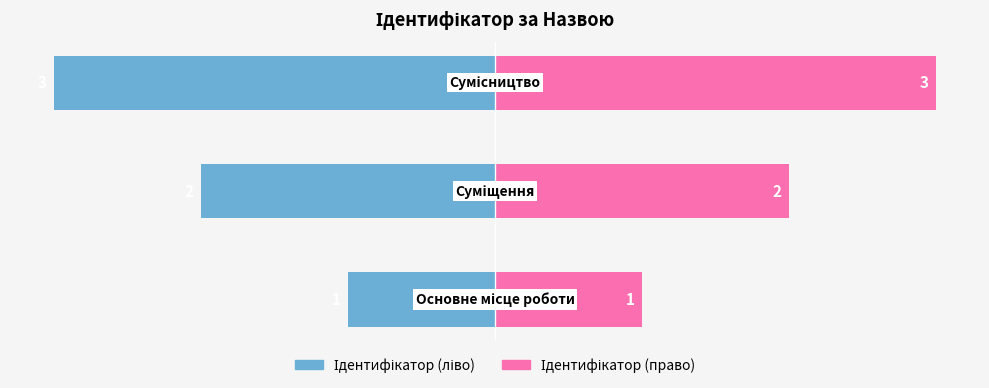

How many data points in Ідентифікатор (право) are less than 2?

1